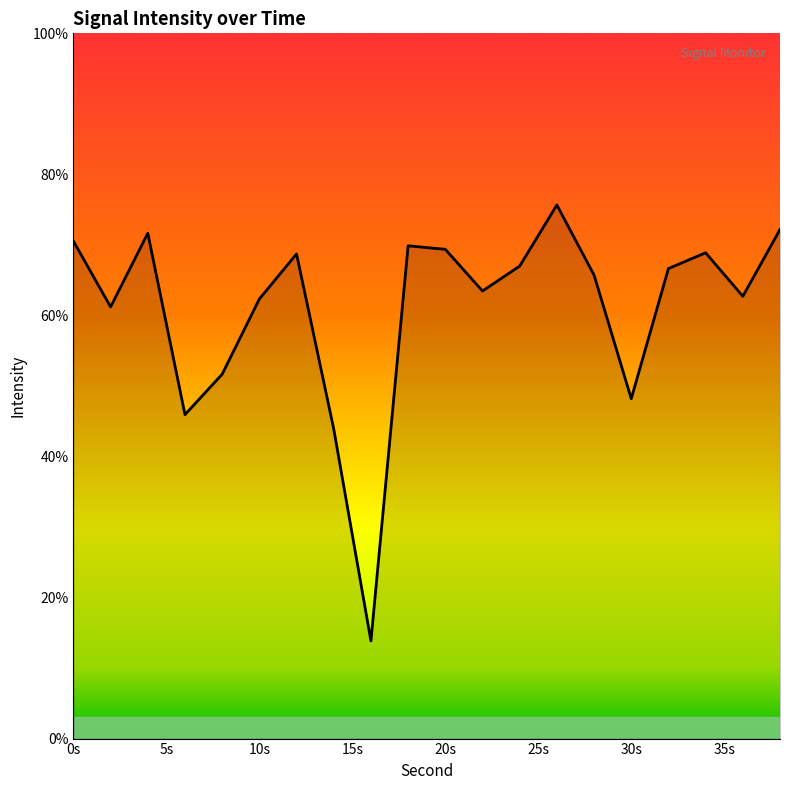

What is the greatest value displayed?

75.7